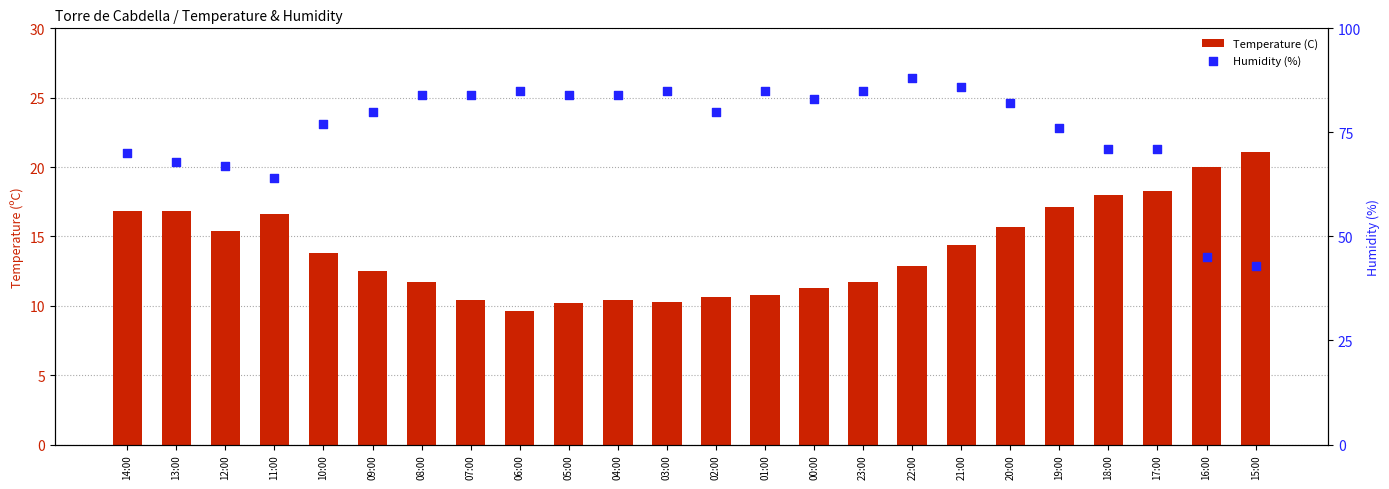

Is the value of Humidity (%) at 15:00 greater than the value of Temperature (C) at 14:00?

Yes